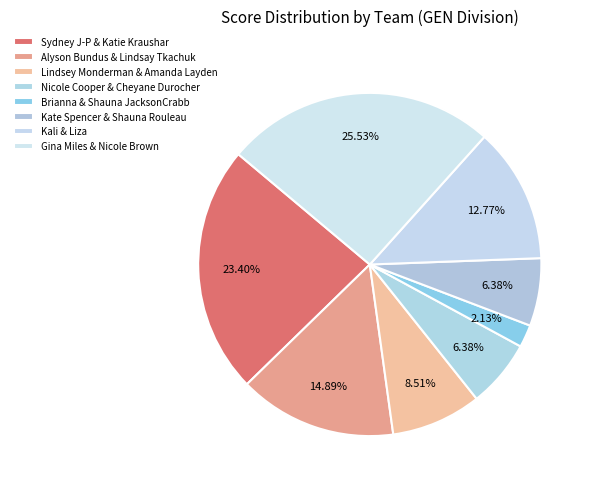

How many segments does this pie chart have?

8